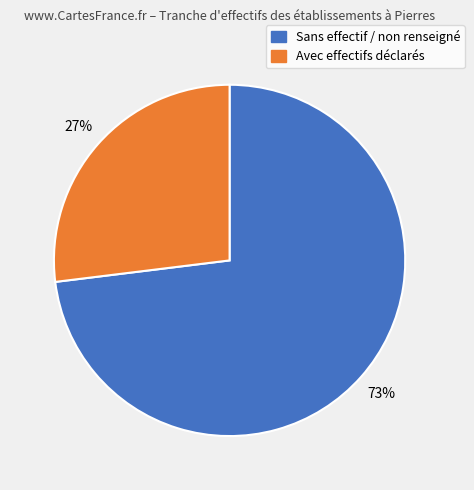

How many segments does this pie chart have?

2